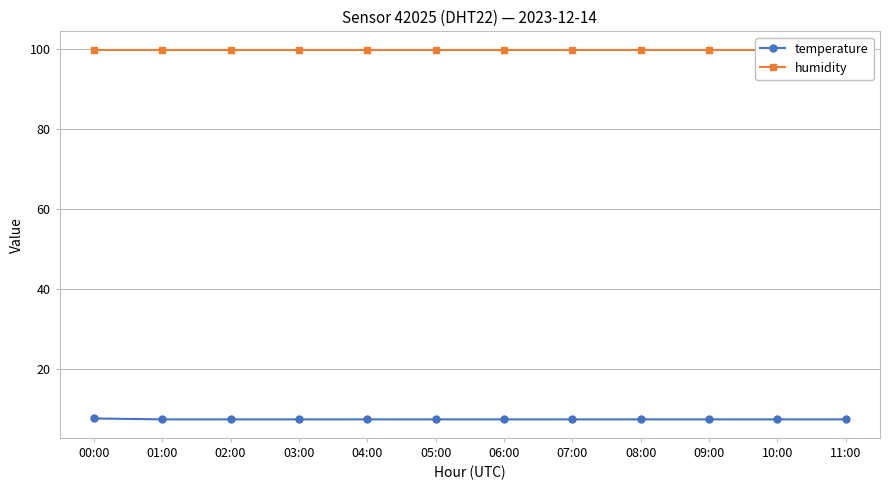

The value of temperature at 05:00 is 7.3. True or false?

True